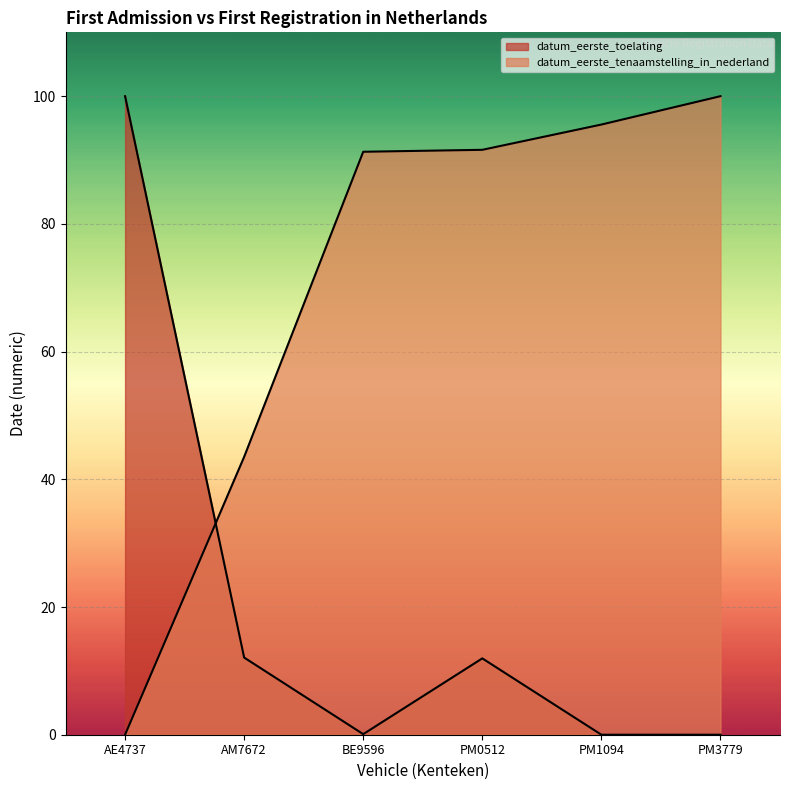

How many intersections are there between datum_eerste_toelating and datum_eerste_tenaamstelling_in_nederland?

1